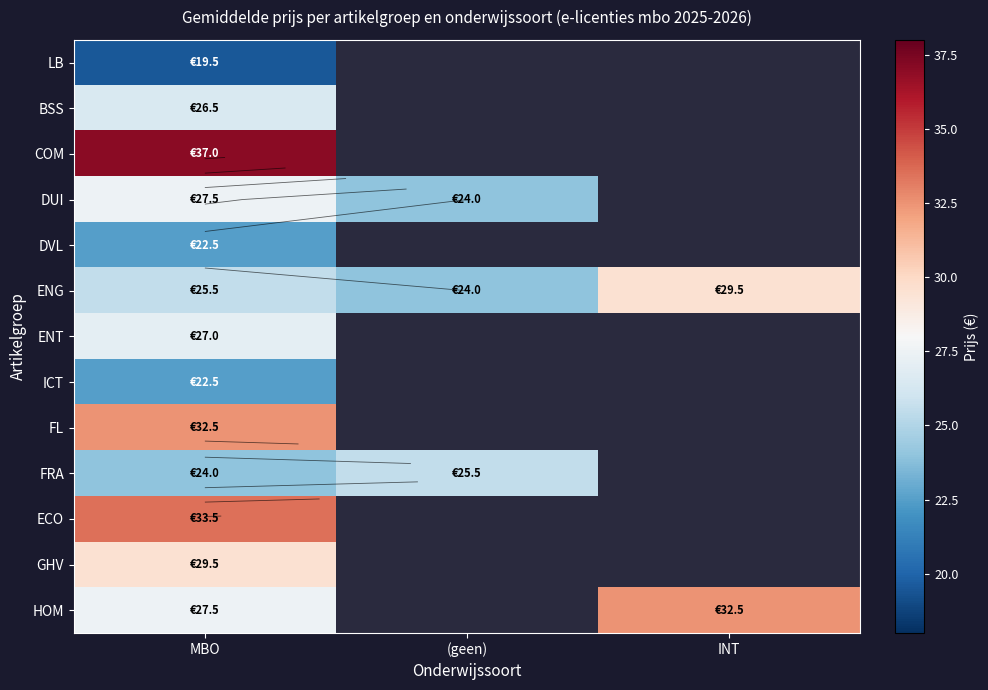

At which category is the sum across all series the highest?

MBO